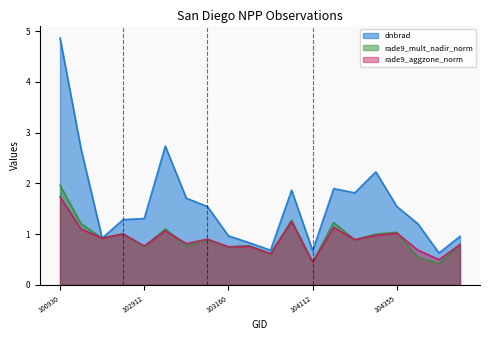

The value of rade9_mult_nadir_norm at 108015 is 1.1. True or false?

False